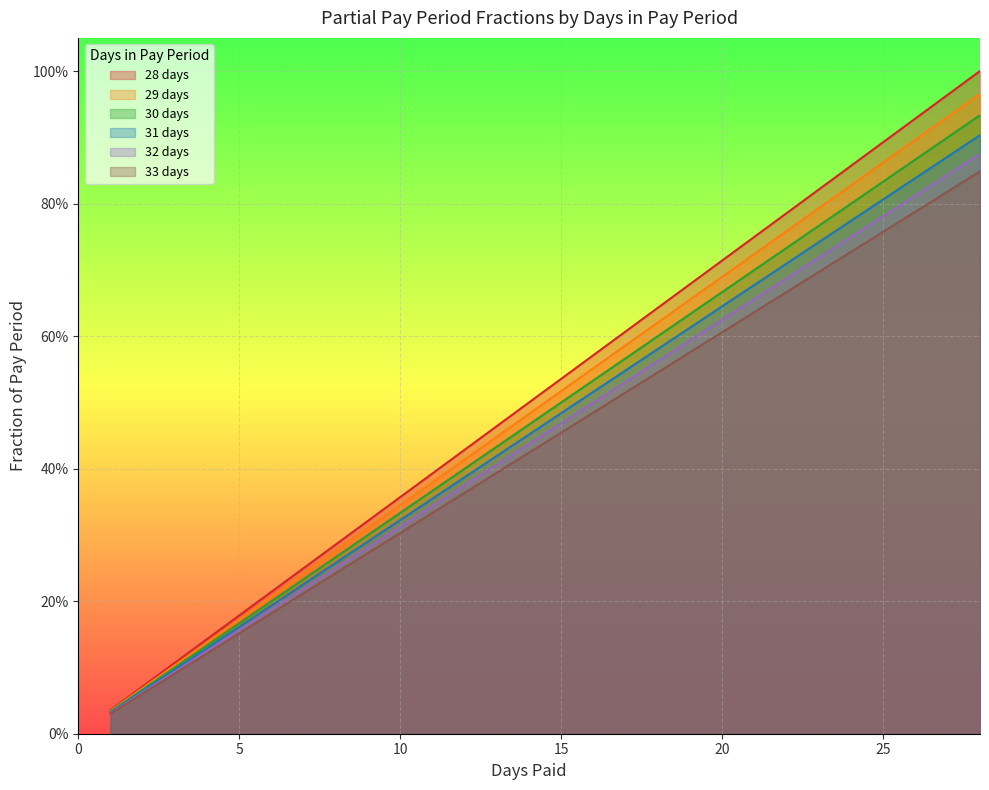

What are all the series names shown in the legend?

28 days, 29 days, 30 days, 31 days, 32 days, 33 days